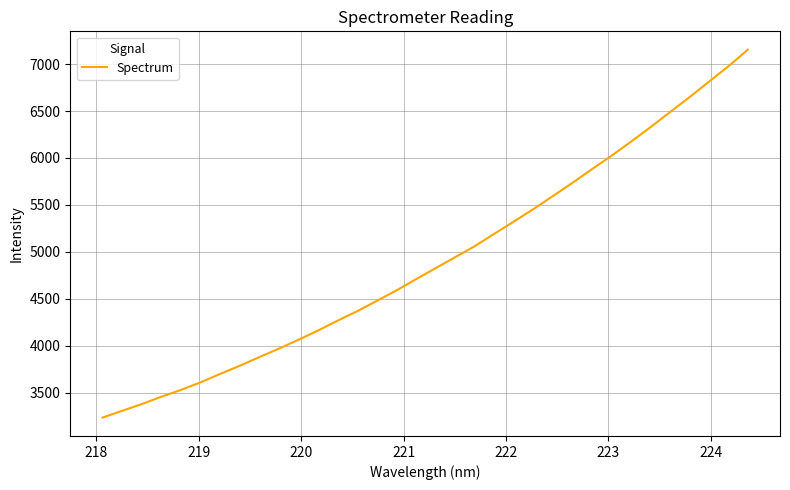

What is the difference between the maximum and minimum values?

3920.1